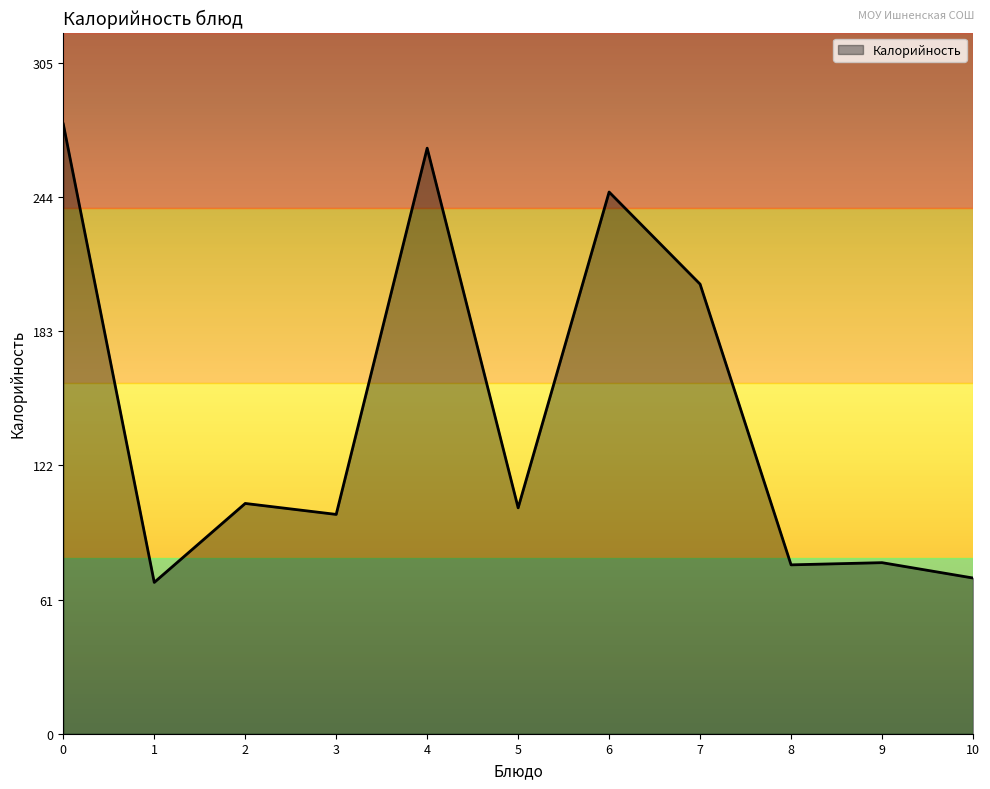

What is the change in value from 0 to 2?

-173